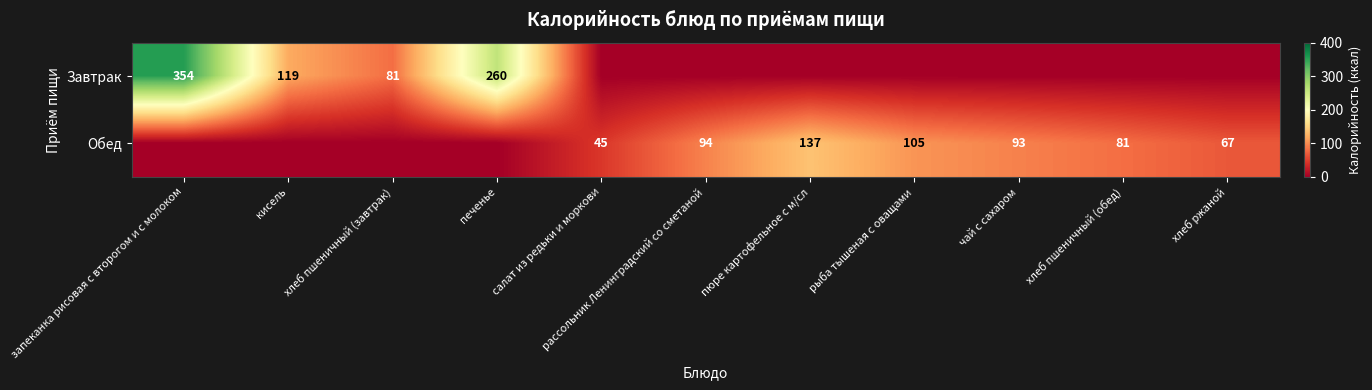

The value of Обед at рассольник Ленинградский со сметаной is 50. True or false?

False